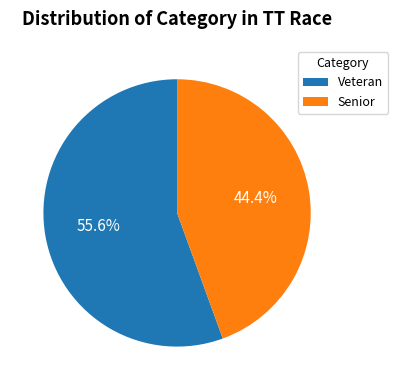

Which has a higher value, Veteran or Senior?

Veteran